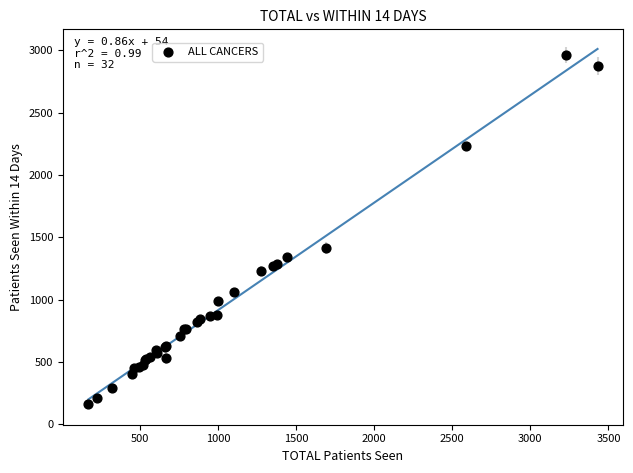

What Y value in the scatter plot is closest to 1560?

1411